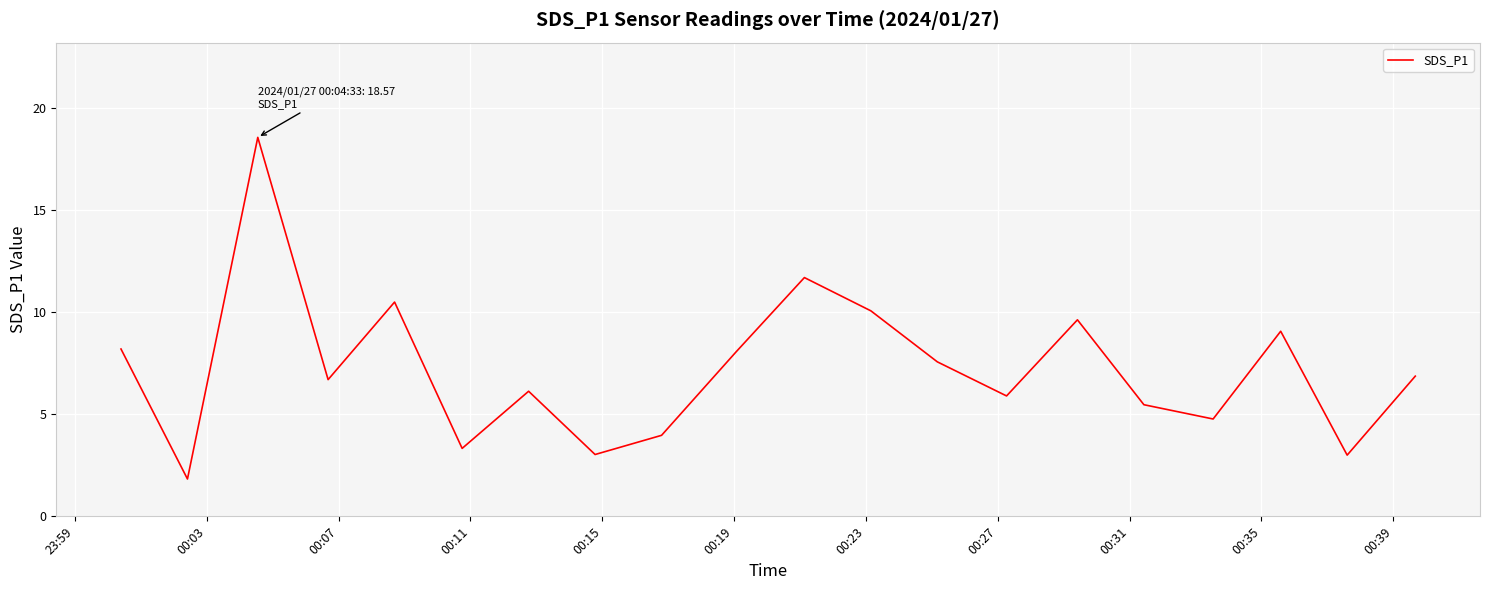

What is the difference between the maximum and minimum values?

16.7